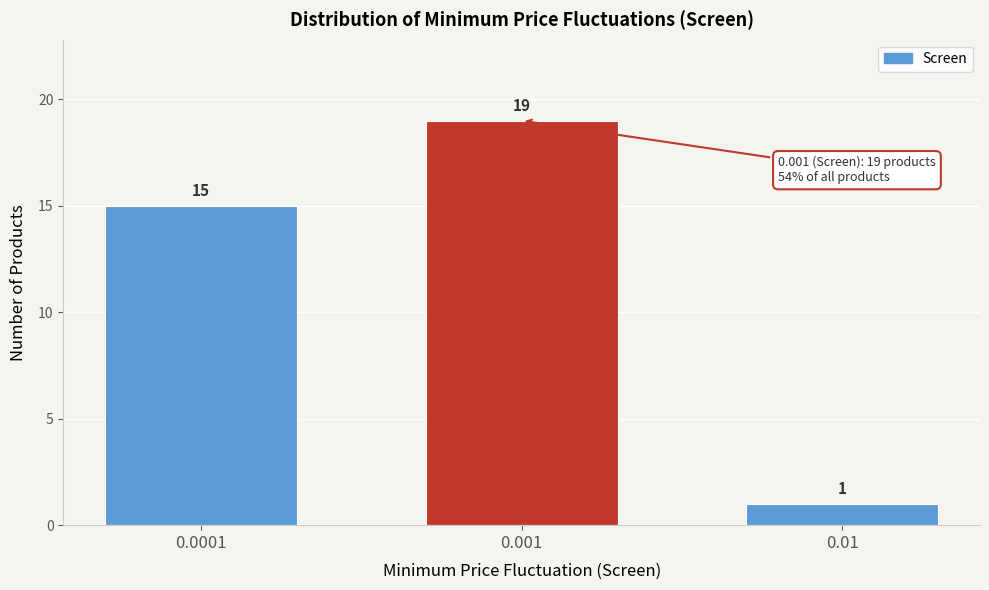

Reading left to right, transcribe all the data shown in this chart.

0.0001=15	0.001=19	0.01=1